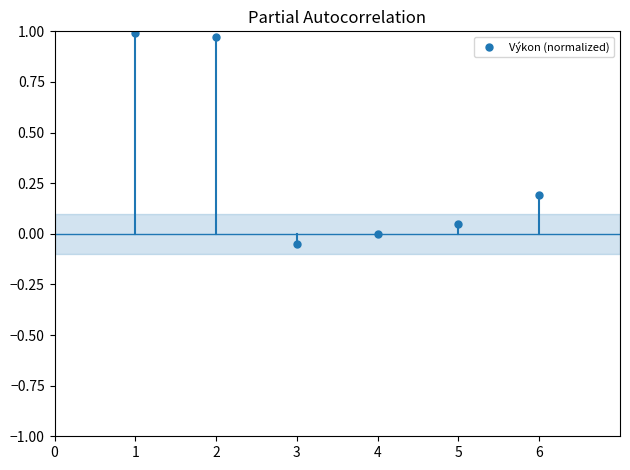

Between 2 and 4, which is larger?

2